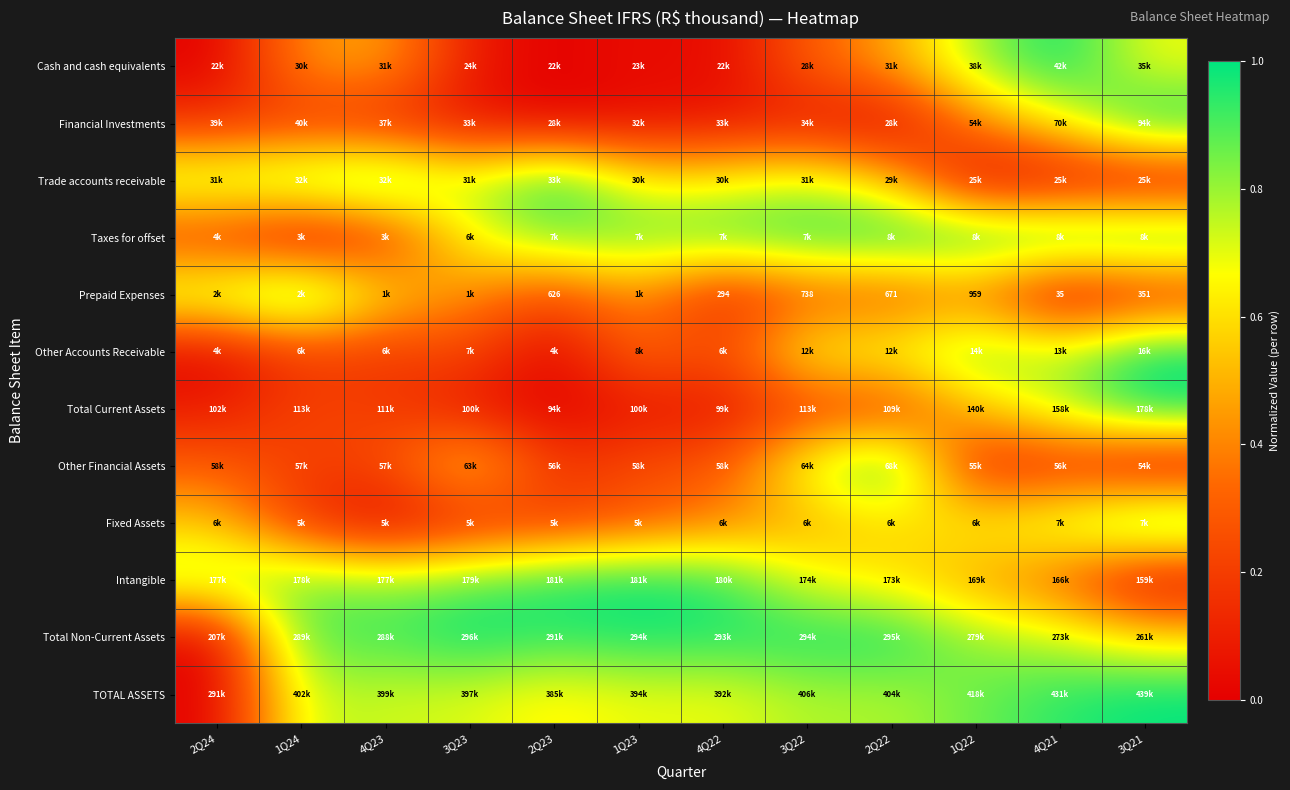

True or false: Financial Investments has a value of 1.5 at 3Q21.

False